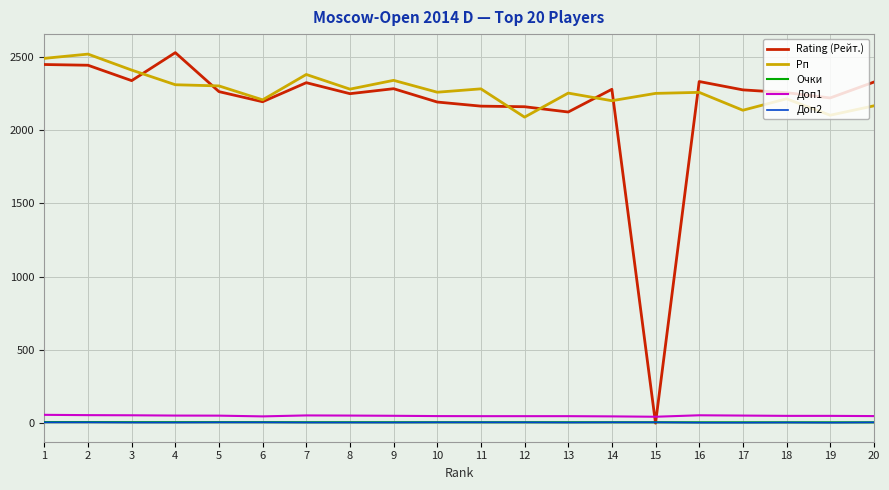

Which series has the widest spread of values?

Rating (Рейт.)